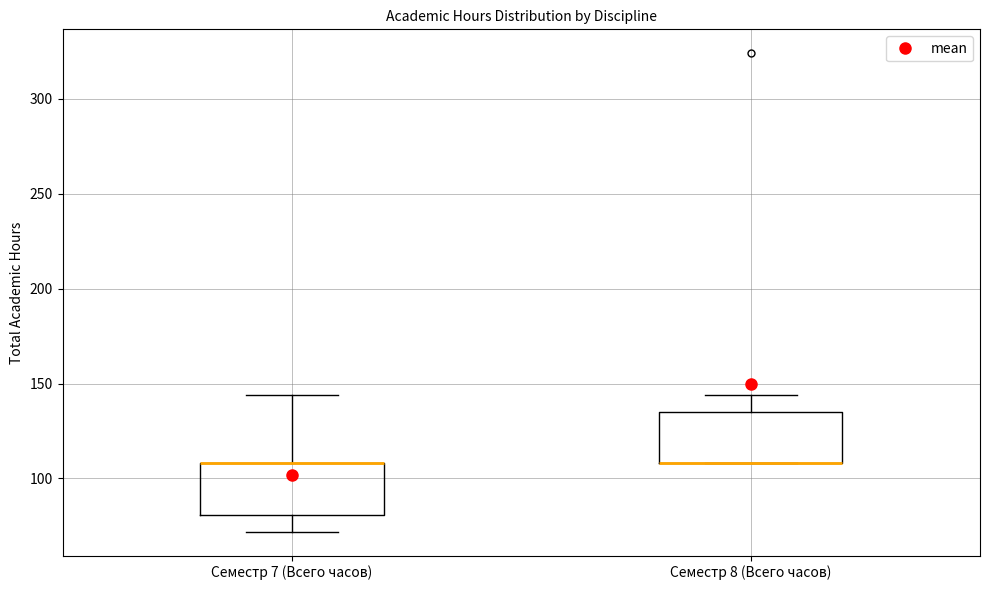

Reading left to right, read every box against the y-axis: the position of its median line, the range the box covers, and the ends of its whiskers. The values are not printed on the chart, so give them approximately, as read against the axis.

Семестр 7 (Всего часов): median 110 (drawn on the box's upper edge), box 80 to 110, whiskers 70 to 145
Семестр 8 (Всего часов): median 110 (drawn on the box's lower edge), box 110 to 135, whiskers 110 to 145